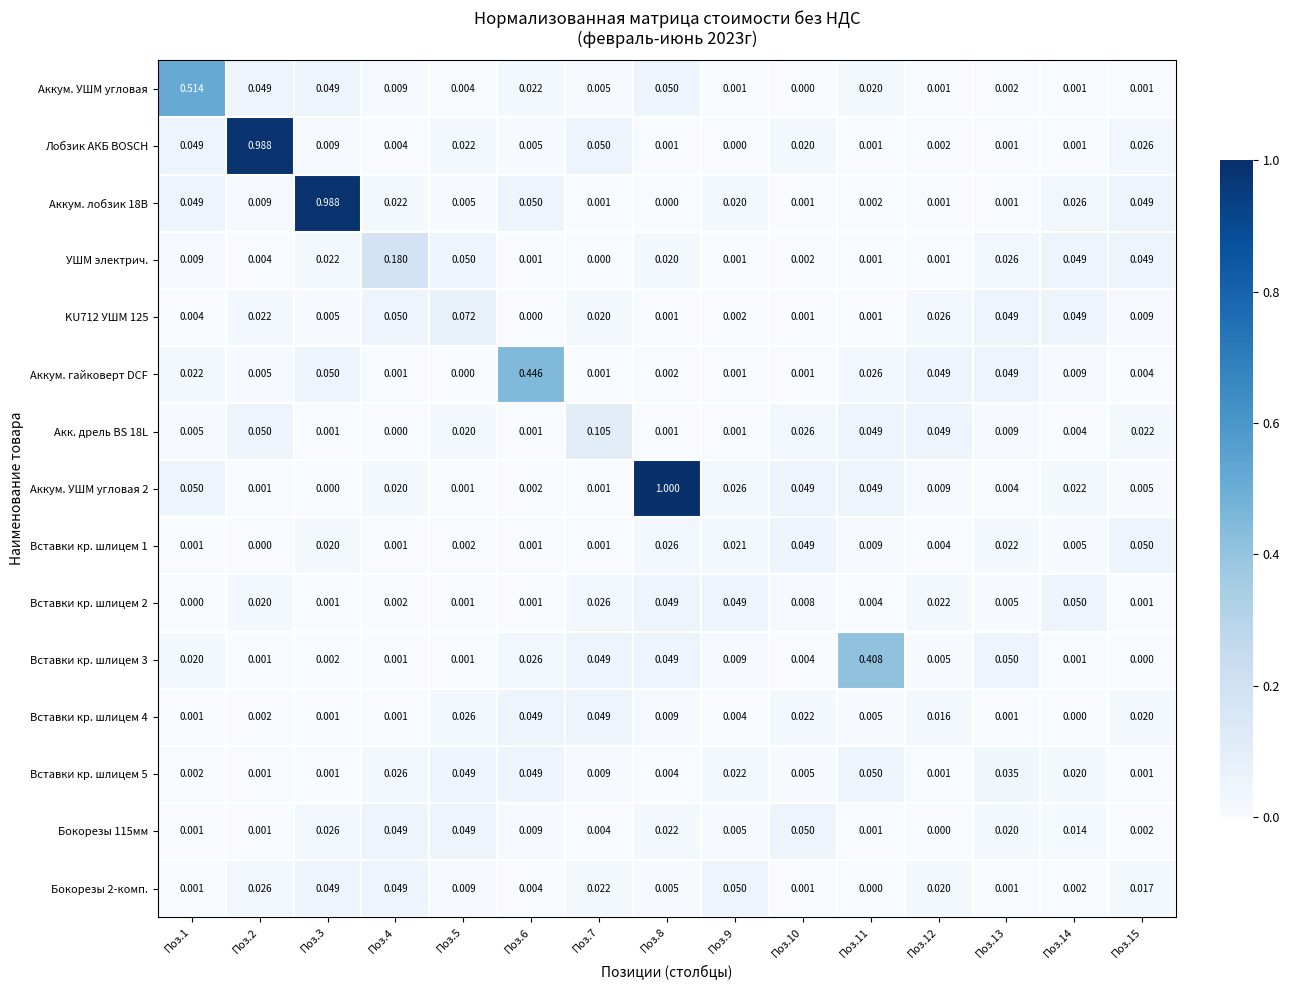

Is the value of KU712 УШМ 125 at Поз.4 greater than the value of Бокорезы 2-комп. at Поз.5?

Yes